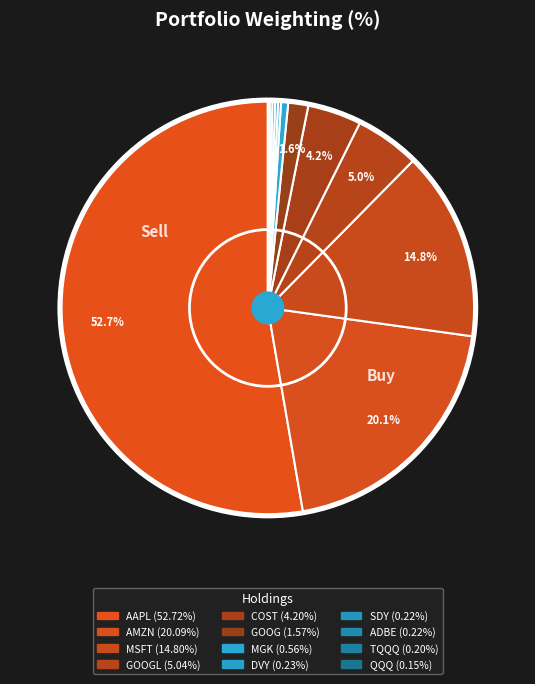

Which category accounts for the majority?

AAPL